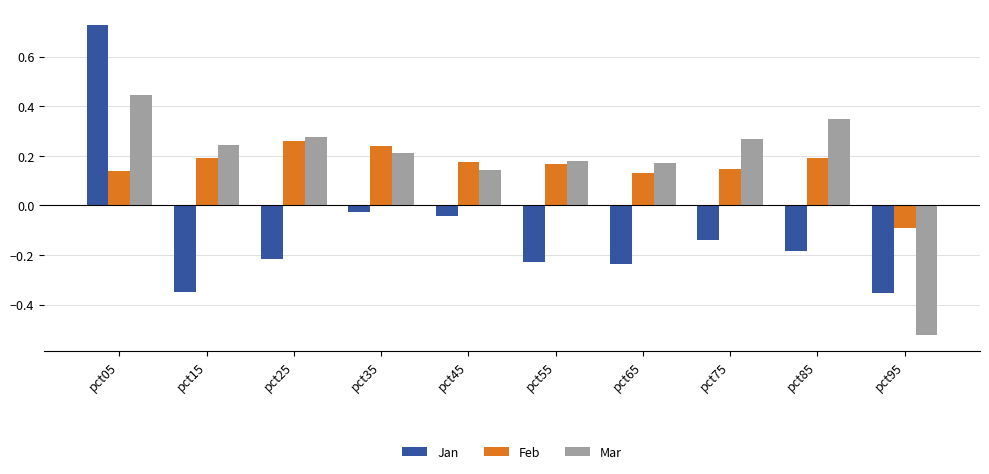

The Feb series shows 0.2 at pct55. True or false?

True